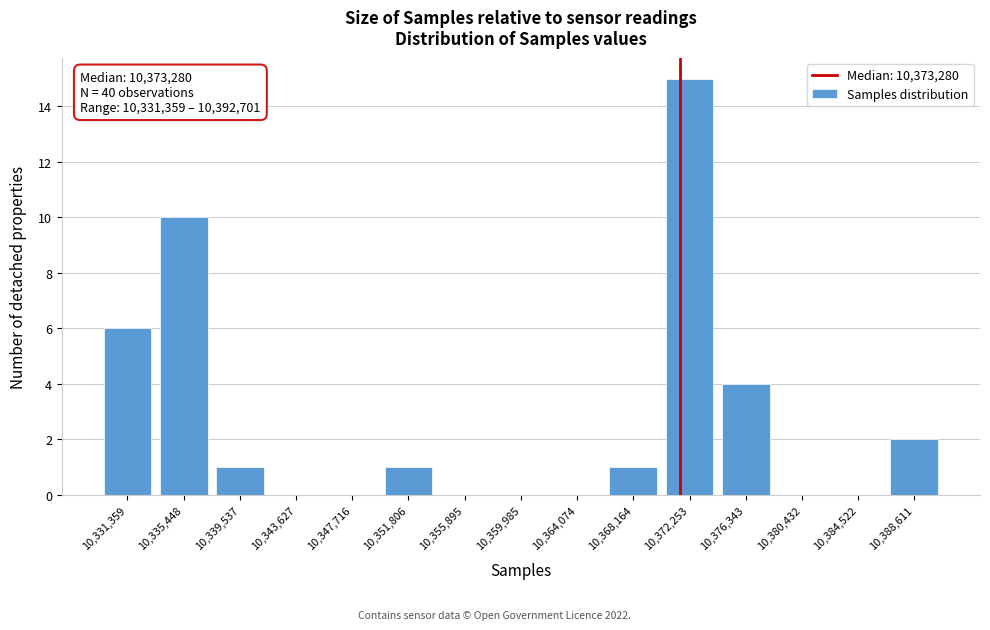

Reading right to left, what are all the values shown in this chart?

10,388,611=2	10,384,522=0	10,380,432=0	10,376,343=4	10,372,253=15	10,368,164=1	10,364,074=0	10,359,985=0	10,355,895=0	10,351,806=1	10,347,716=0	10,343,627=0	10,339,537=1	10,335,448=10	10,331,359=6